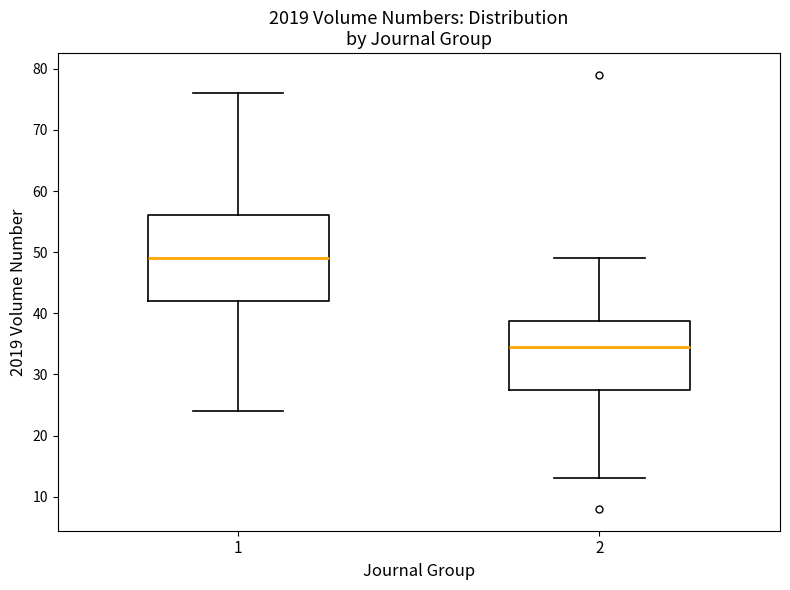

Which box is the tallest, from its lower edge to its upper edge?

1